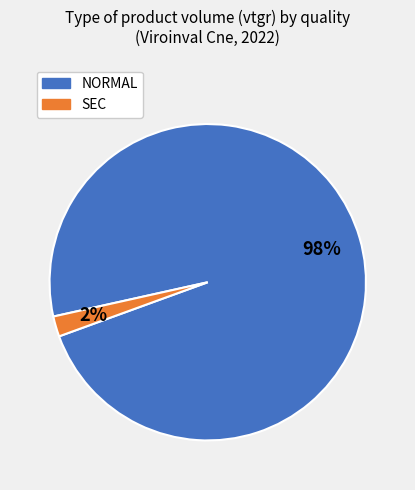

To the nearest percent, what is the difference between the largest and smallest slice percentages?

96%